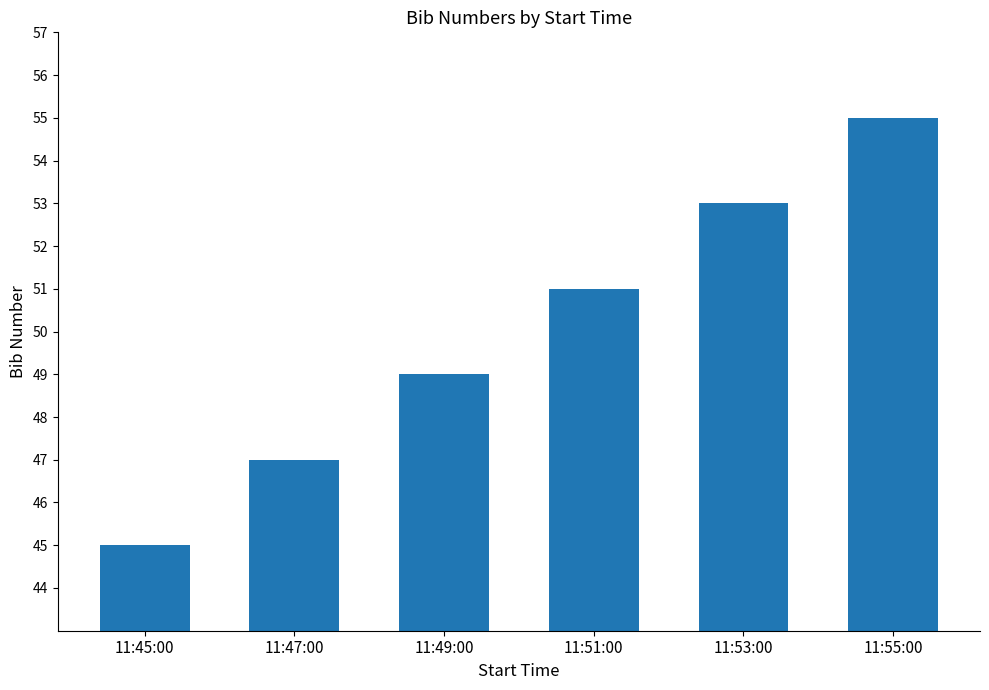

What is the difference between the maximum and minimum values?

10